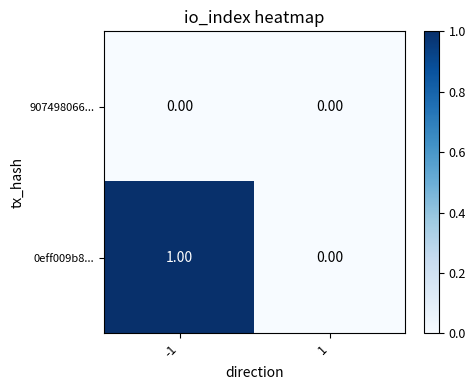

Which series has the largest range (max minus min)?

0eff009b8...